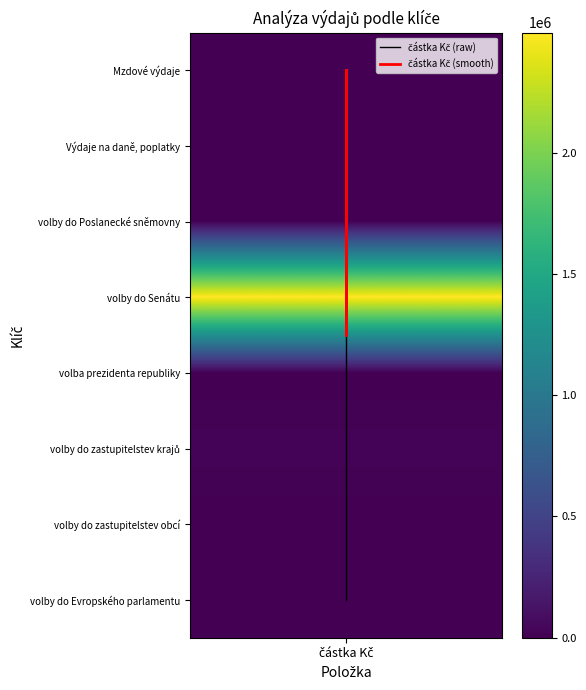

Which has a higher value, částka Kč or částka Kč?

částka Kč